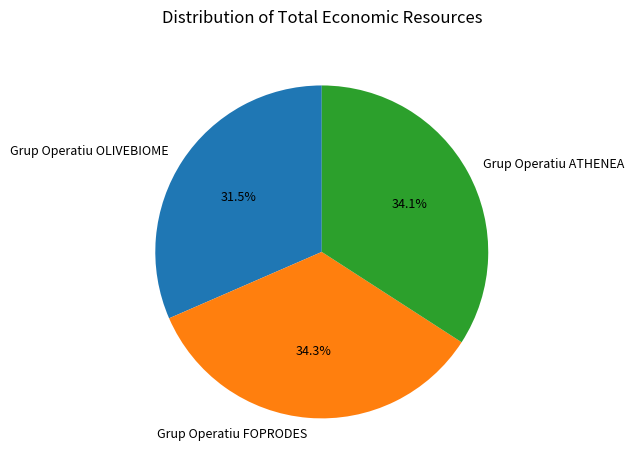

Which has a higher value, Grup Operatiu OLIVEBIOME or Grup Operatiu ATHENEA?

Grup Operatiu ATHENEA